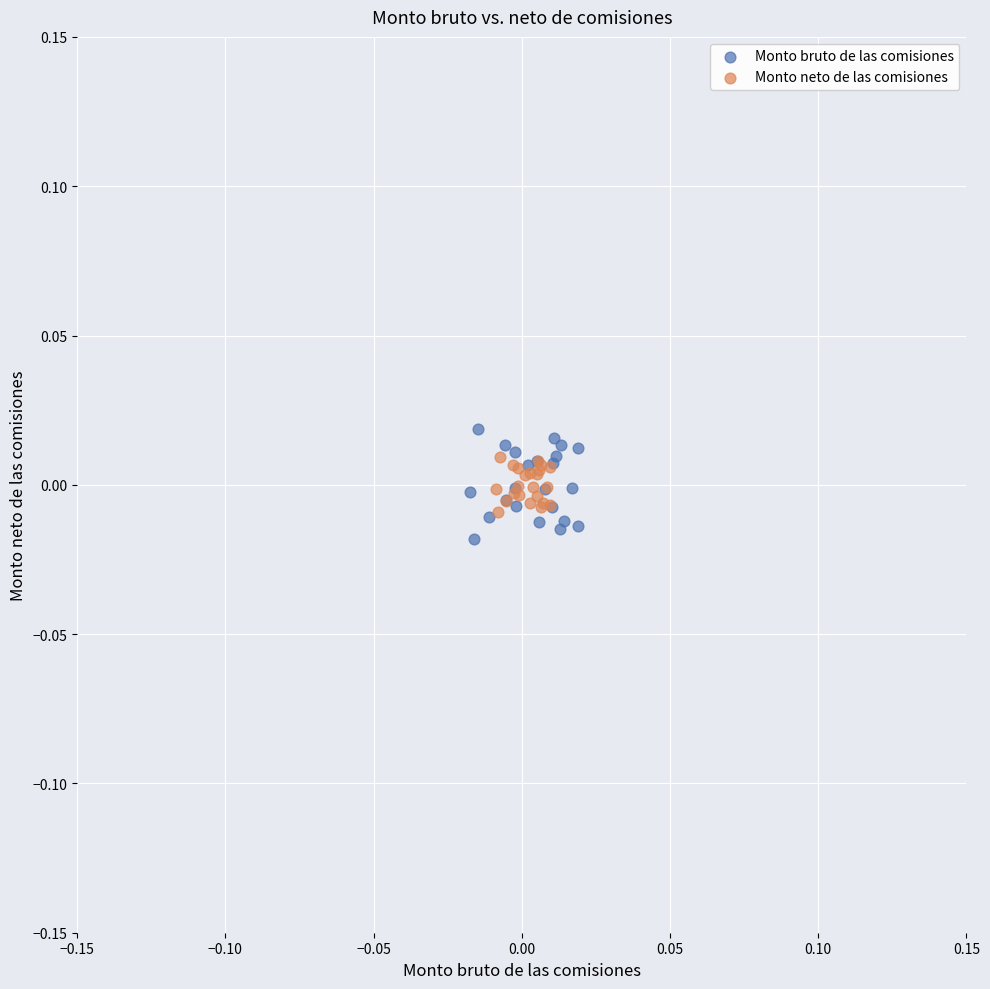

Which series has the largest Y range (max minus min)?

Monto bruto de las comisiones